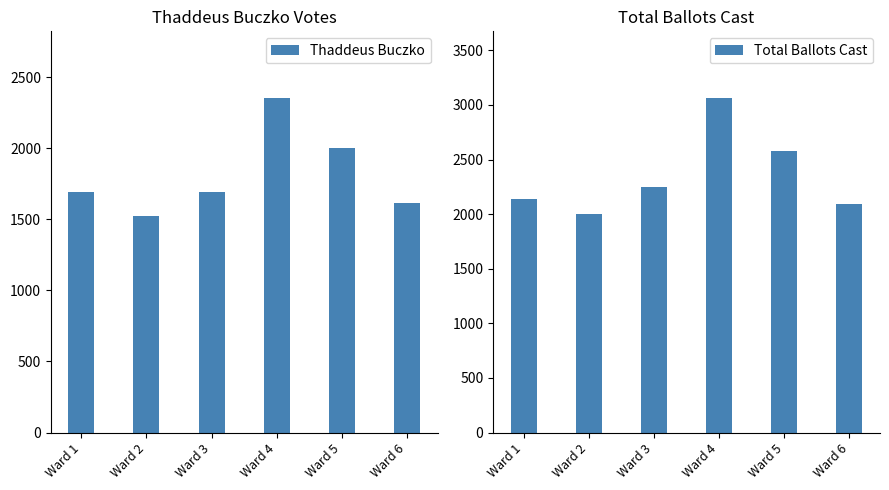

Reading right to left, extract all data points from this chart.

Thaddeus Buczko: 1615	2002	2352	1691	1523	1689
Total Ballots Cast: 2089	2574	3062	2251	2003	2140